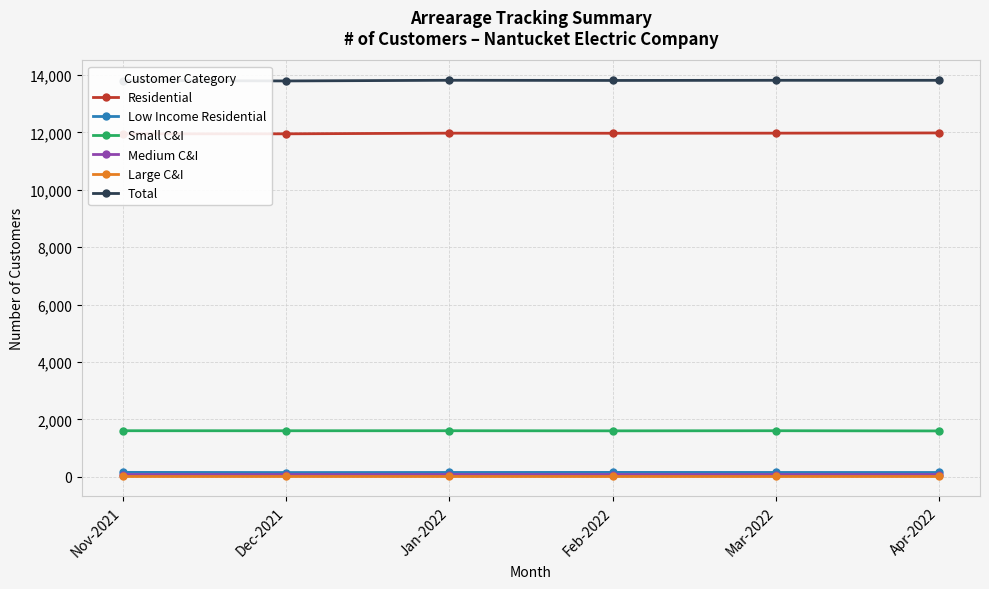

Which category has the highest value across all series?

Jan-2022